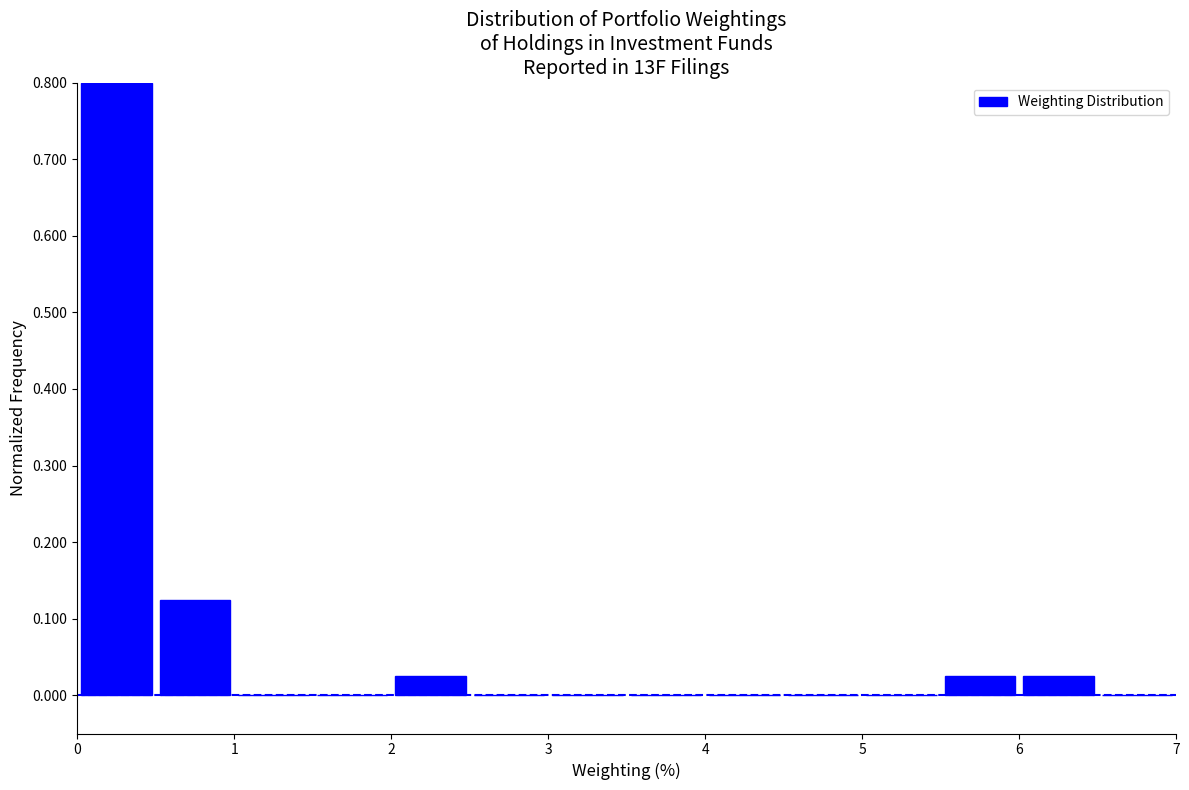

How tall is the bar that spans 6.0 to 6.5 on the x-axis? The values are not printed on the chart, so give them approximately, as read against the axis.

0.03